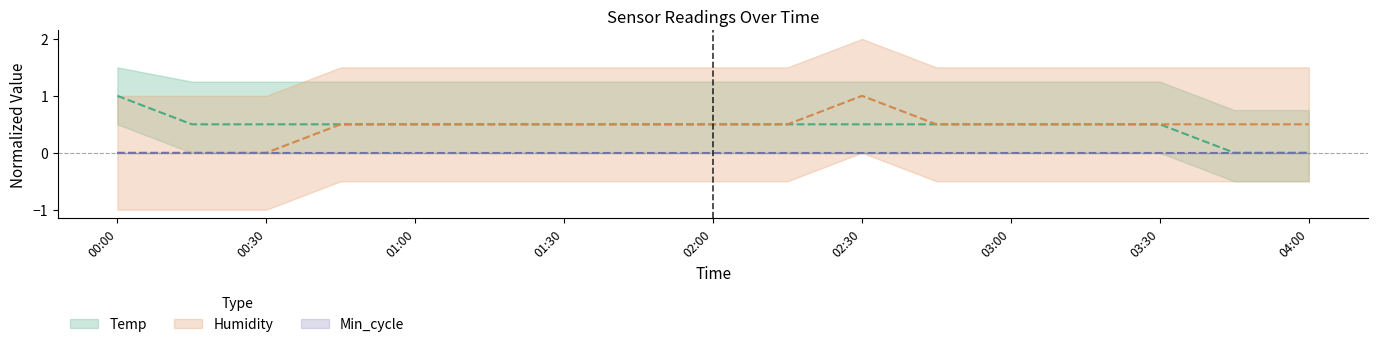

Where do Humidity and Temp first cross each other?

2022/11/26 00:30 and 2022/11/26 00:45